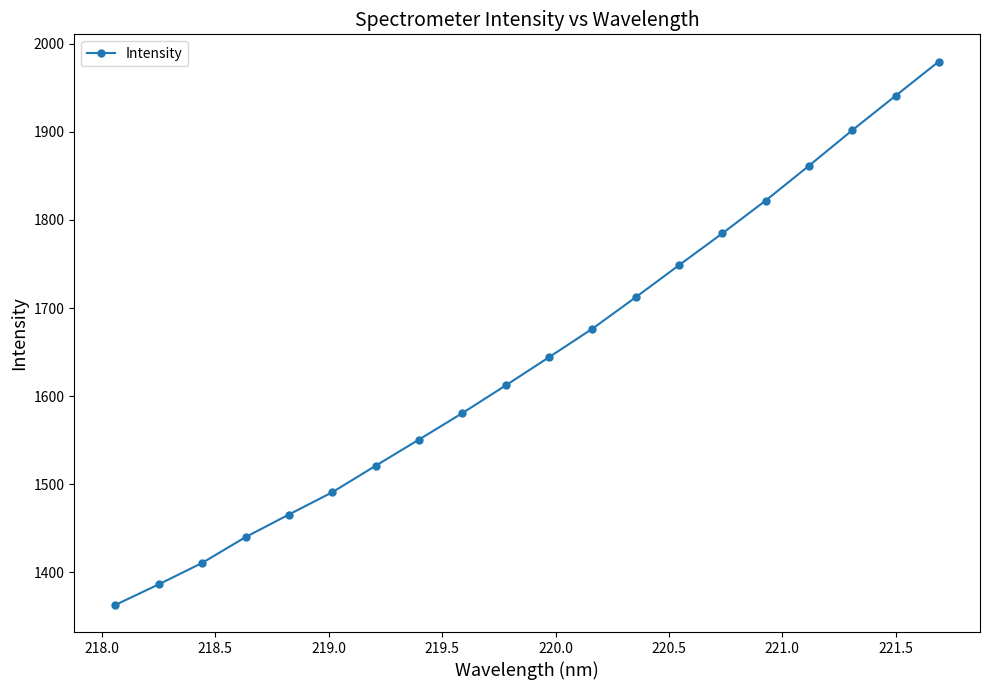

What is the value of the 3rd point from the left?

1410.8